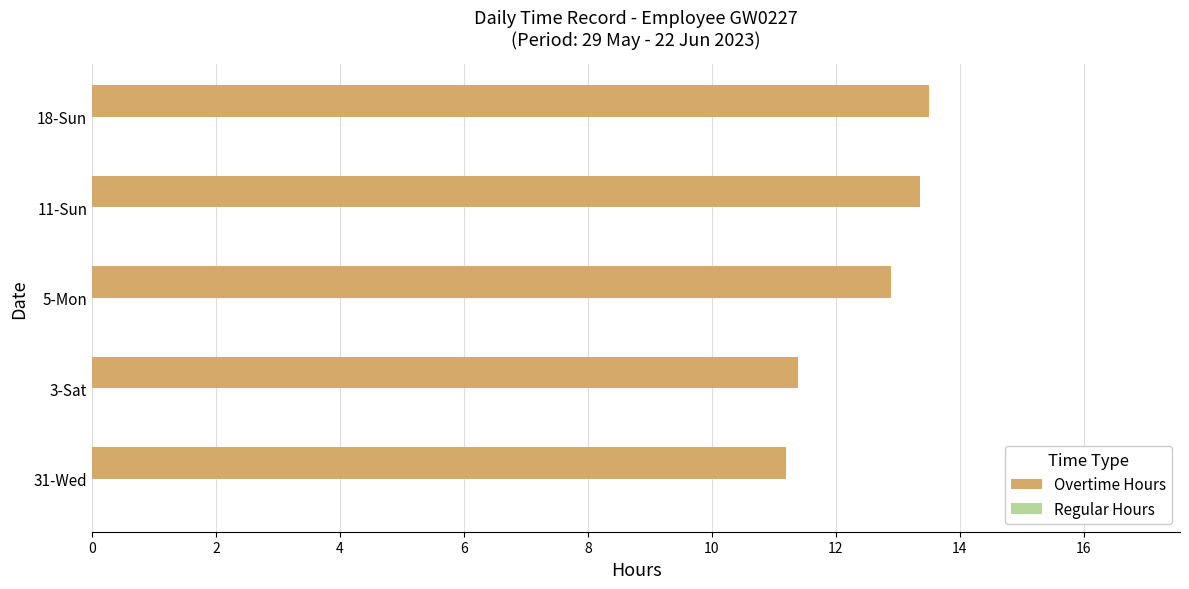

How many bars are there in total?

5